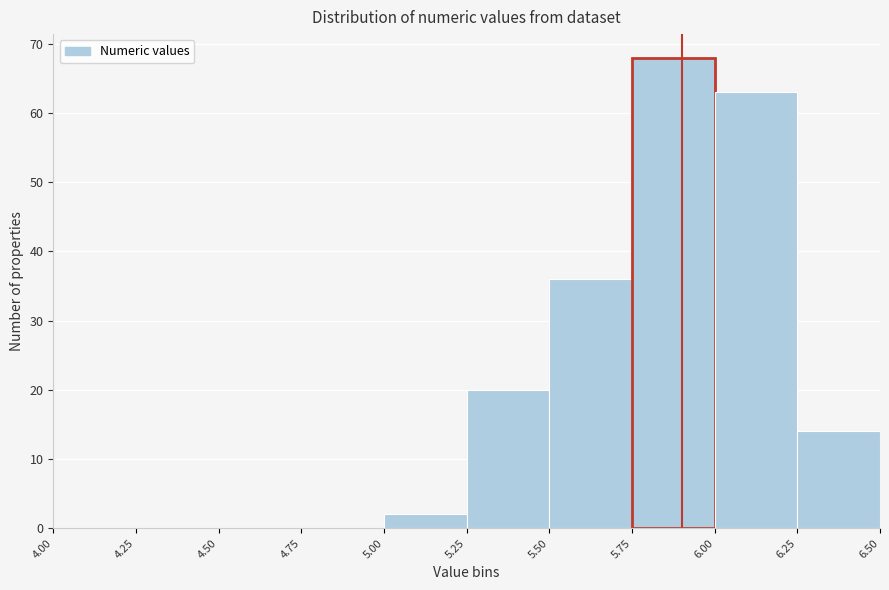

Reading left to right, list every bar in this chart as the range it spans on the x-axis followed by its height. The values are not printed on the chart, so give them approximately, as read against the axis.

4.00 to 4.25: 0
4.25 to 4.50: 0
4.50 to 4.75: 0
4.75 to 5.00: 0
5.00 to 5.25: 2
5.25 to 5.50: 20
5.50 to 5.75: 36
5.75 to 6.00: 68
6.00 to 6.25: 63
6.25 to 6.50: 14